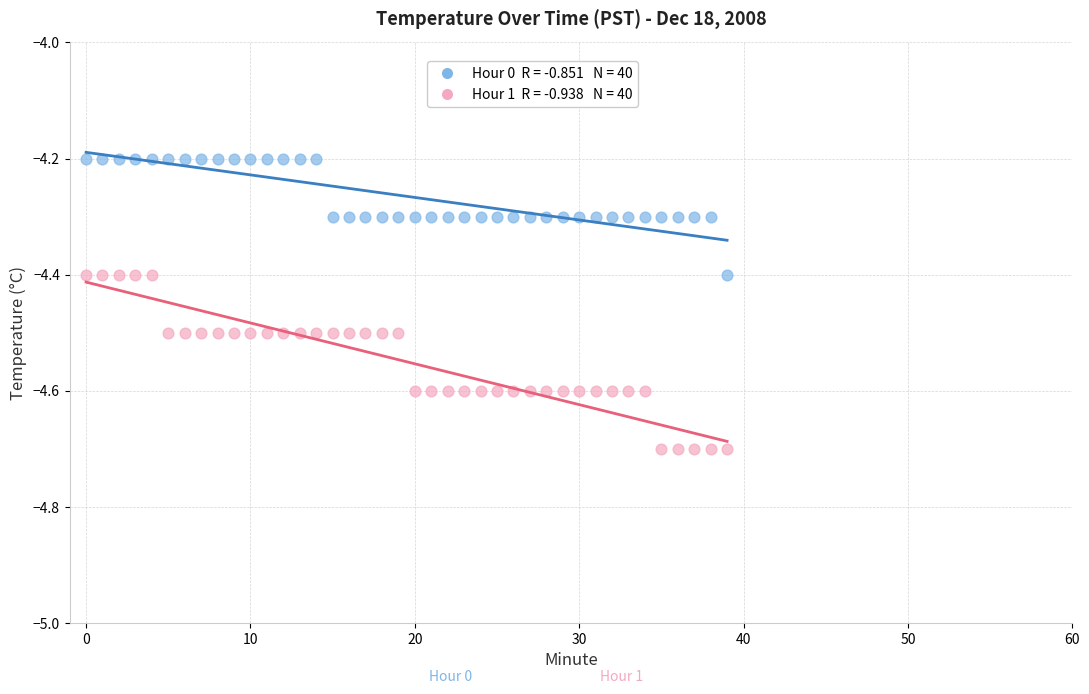

Across all data points, what is the range of Y values (max minus min)?

0.5